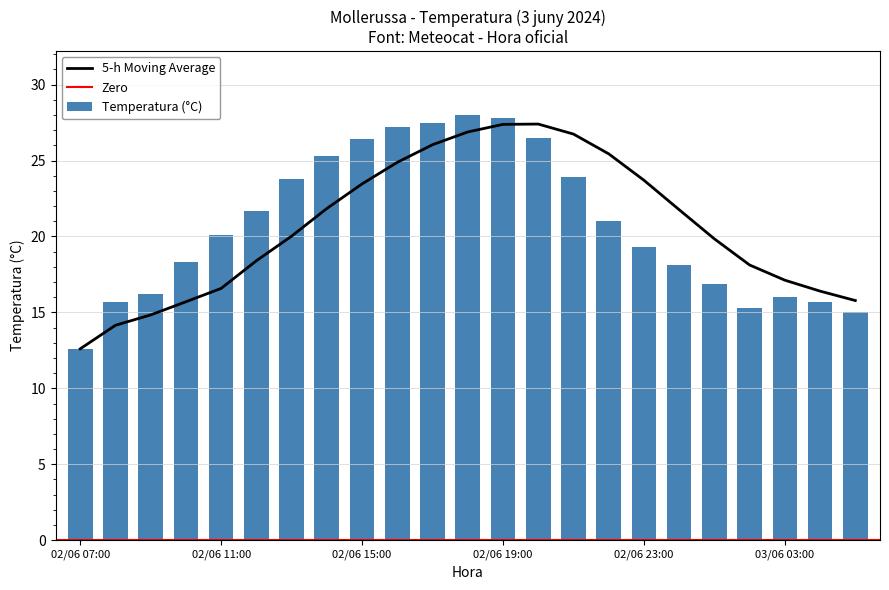

What is the value of the 21st bar from the left?

16.0